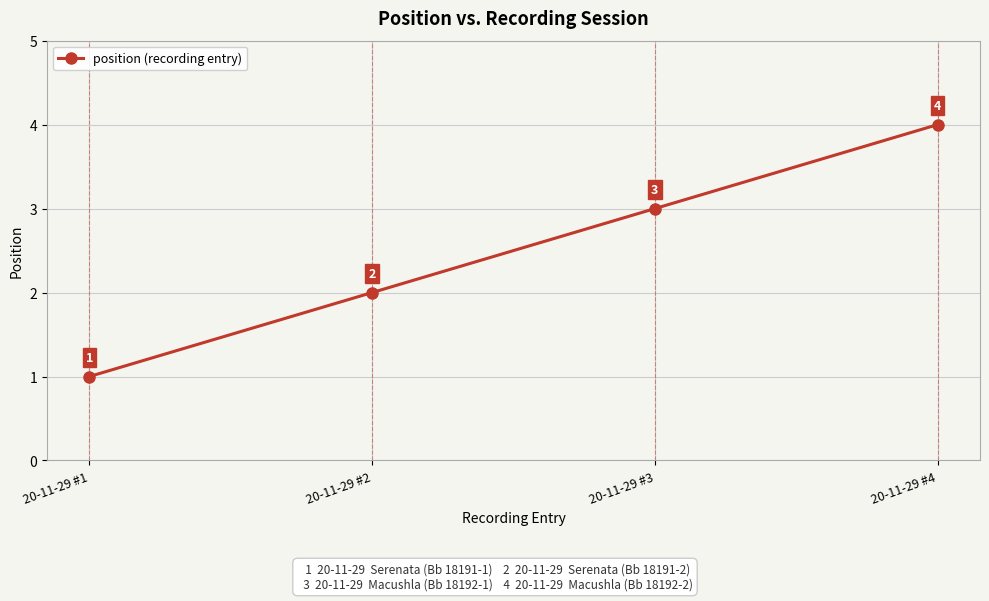

At which category does the chart reach its peak across all series?

20-11-29 #4